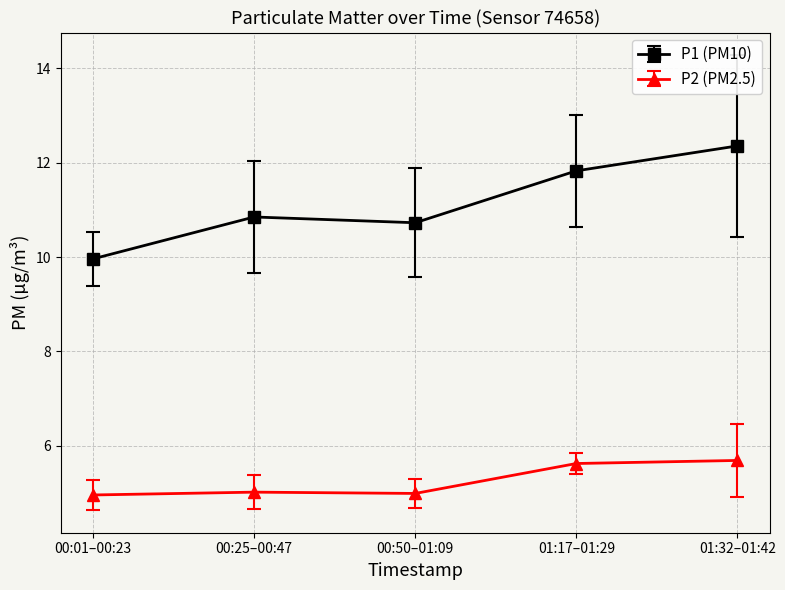

Does the chart display data point markers on the line(s)?

Yes